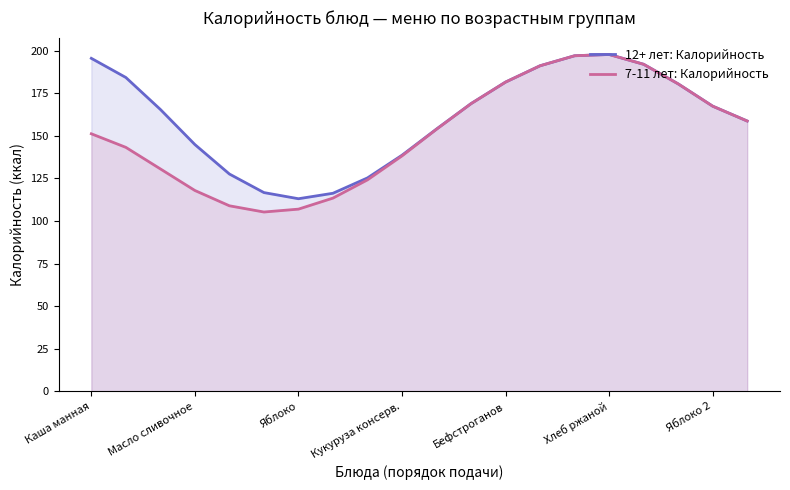

List the series in order of their peak value, highest first.

12+ лет: Калорийность, 7-11 лет: Калорийность